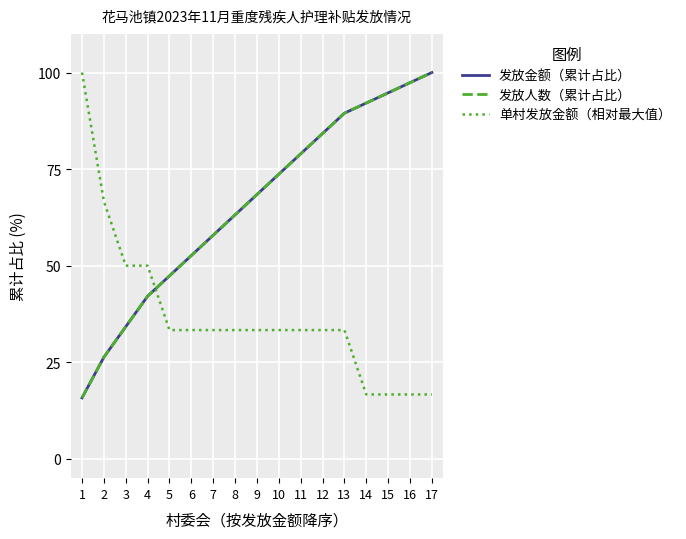

How many values in the 发放金额（累计占比） series are below 68?

8